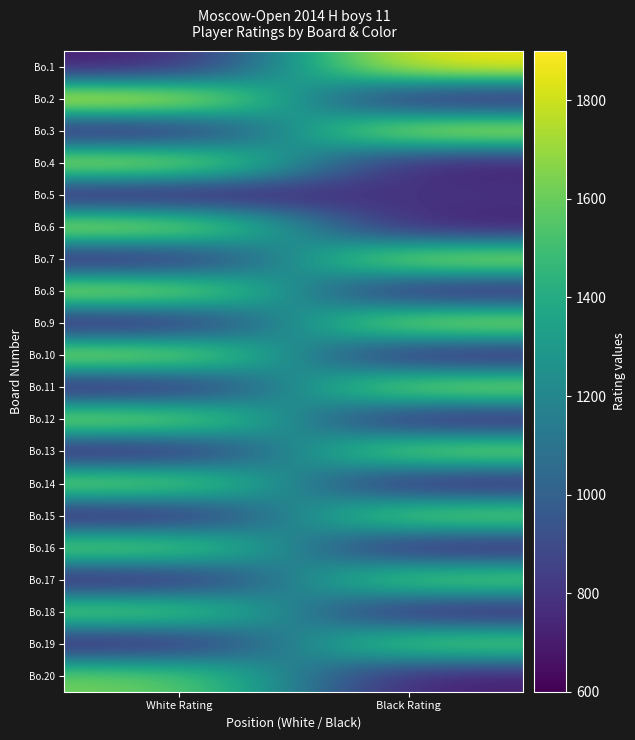

What is the difference between the highest and lowest values at Black Rating?

1183